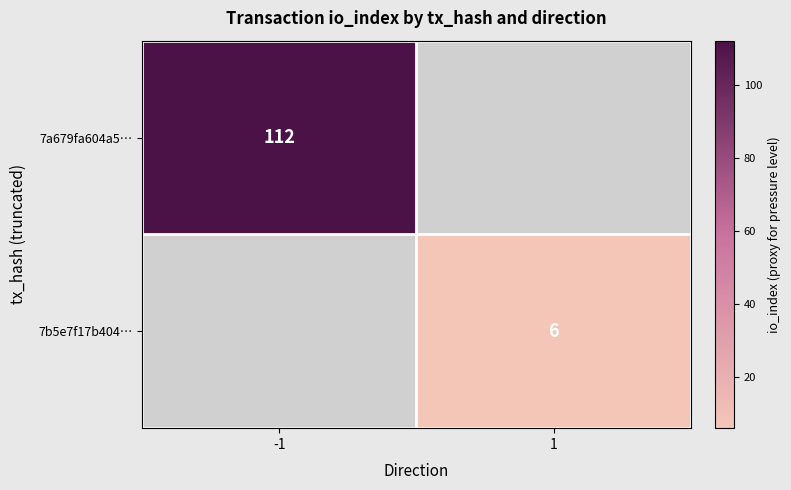

The value of 7a679fa604a5… at -1 is 112. True or false?

True